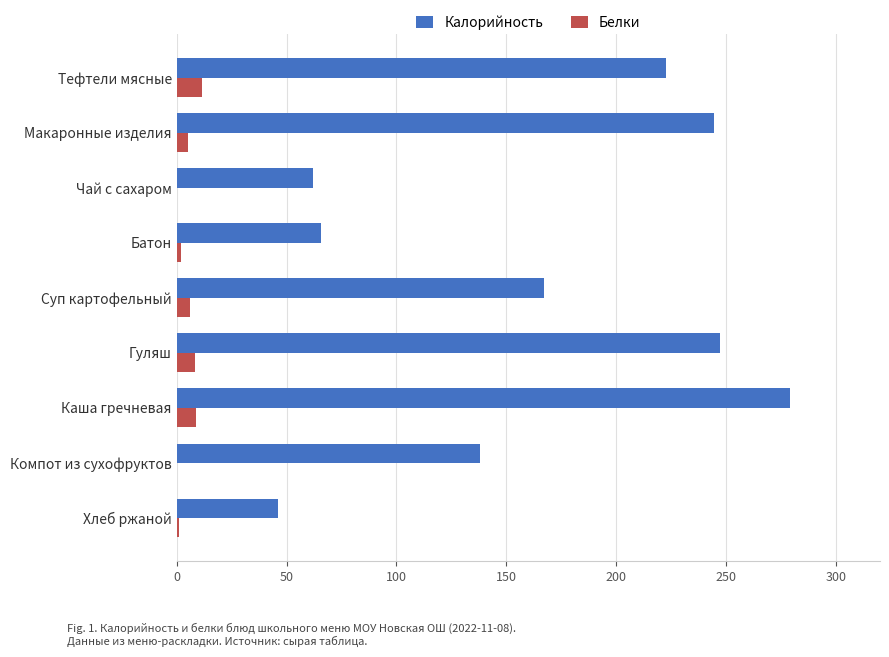

Is the value of Калорийность at Суп картофельный greater than the value of Белки at Компот из сухофруктов?

Yes